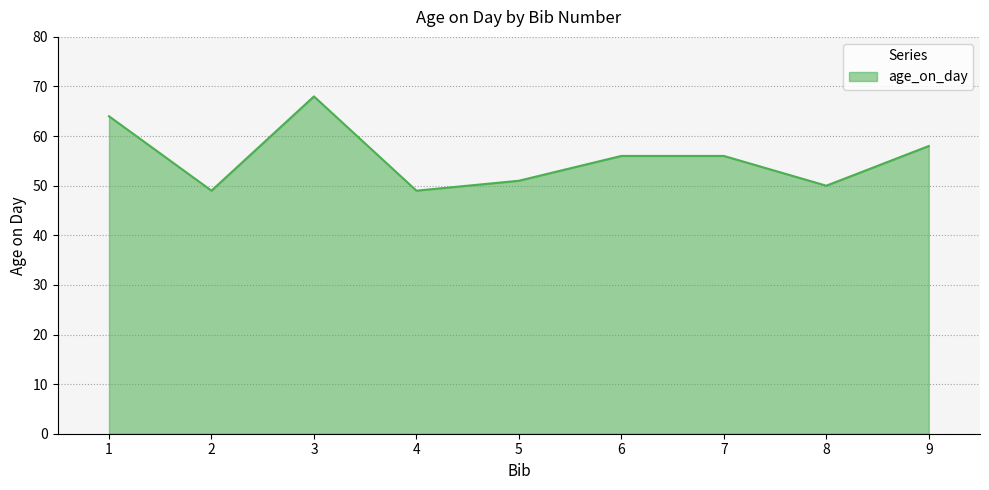

What is the change in value from 4 to 5?

+2